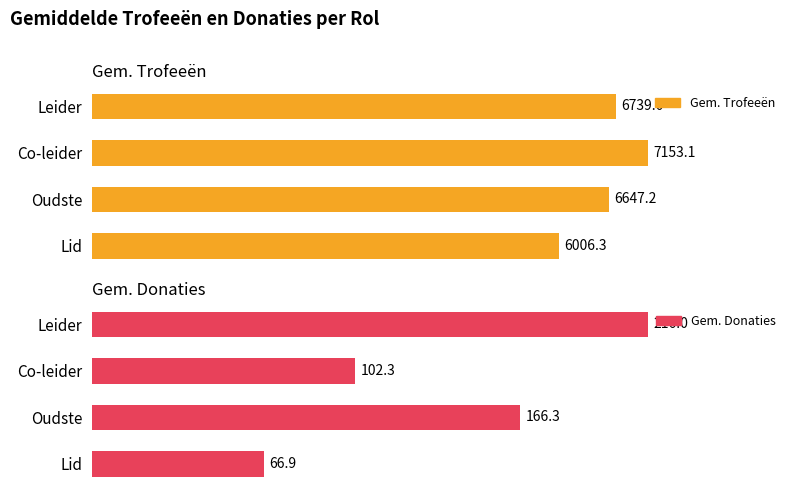

Rank the categories by Gem. Trofeeën value from lowest to highest.

Lid, Oudste, Leider, Co-leider